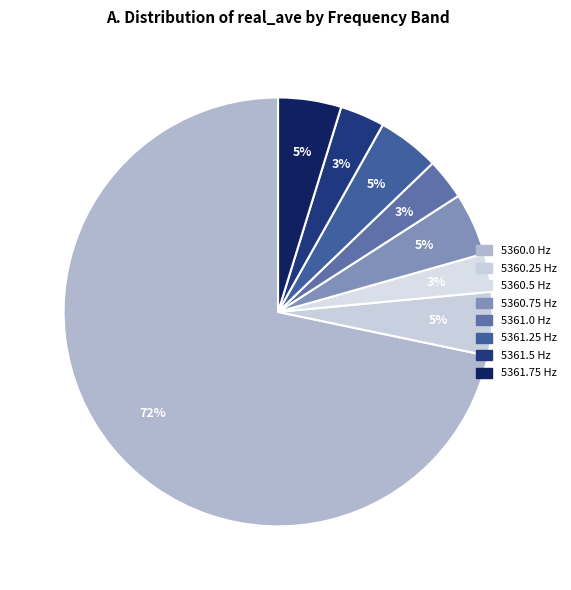

Between 5360.5 and 5360.0, which is larger?

5360.0